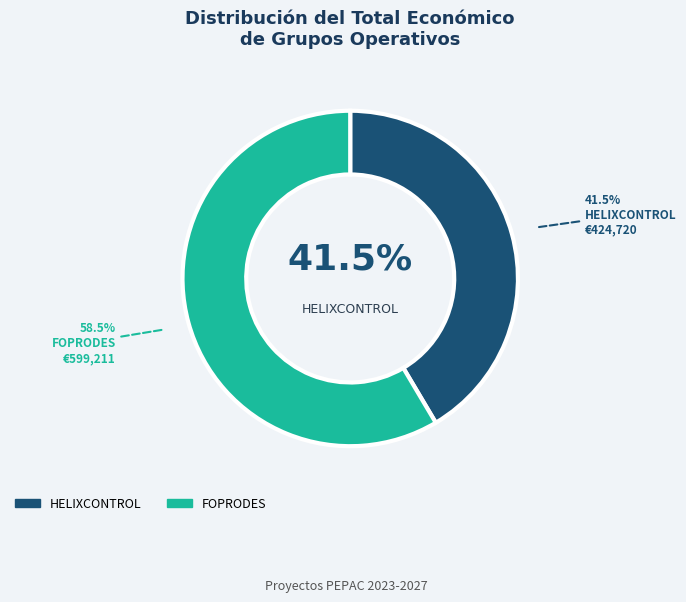

To the nearest percent, what is the average slice percentage?

50%